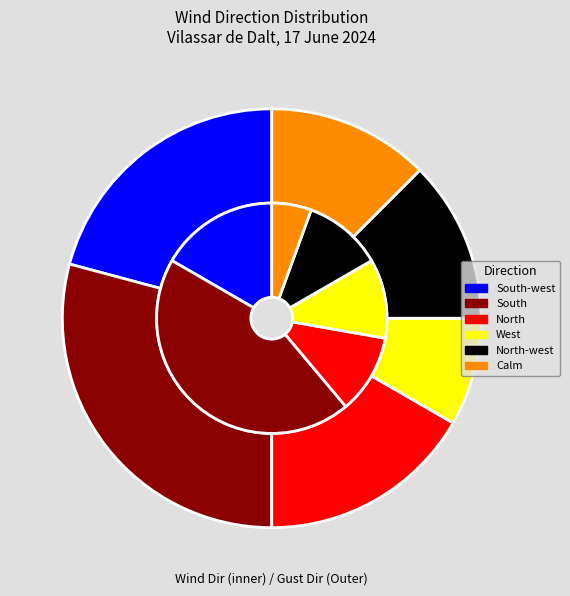

Does North-west account for over 50% of the chart?

No